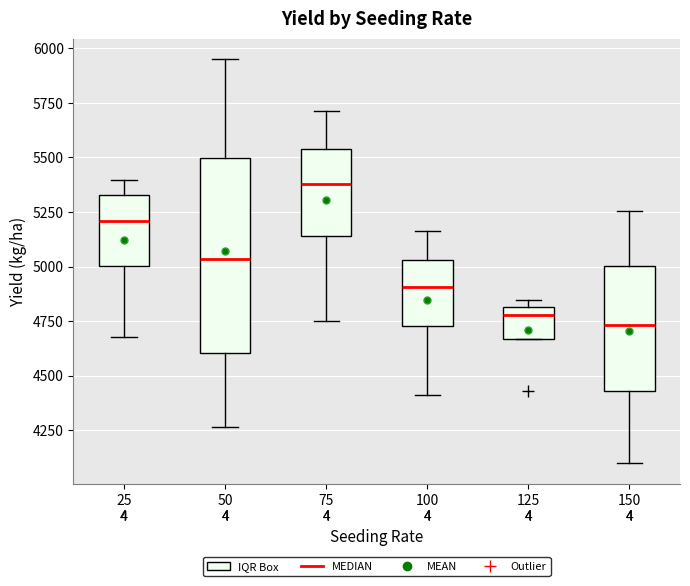

Comparing the boxes themselves (not the whiskers), which one is the tallest?

50 4